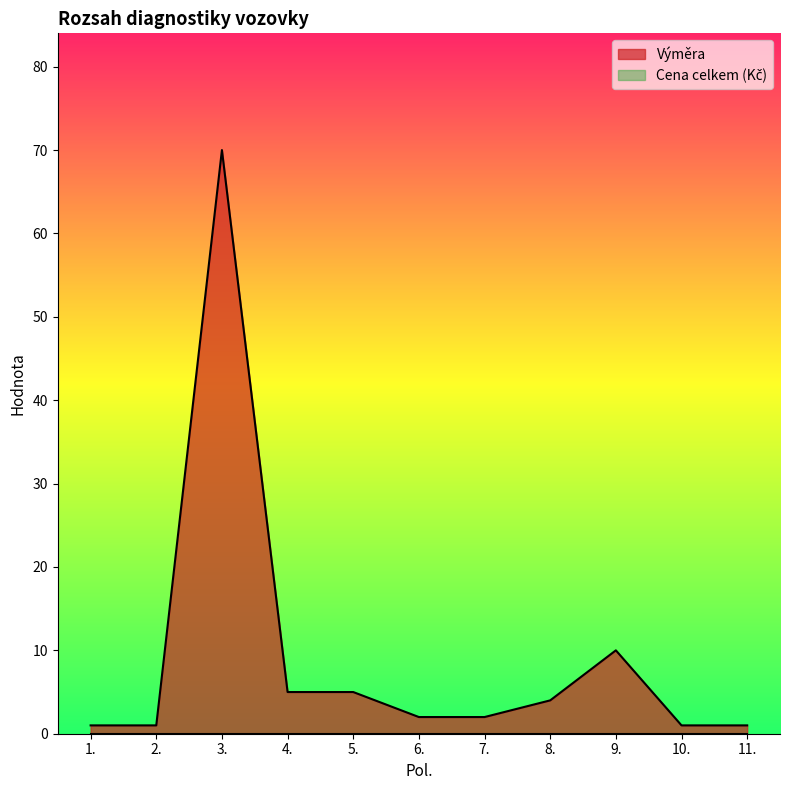

At which category does the data reach its first local peak?

3.